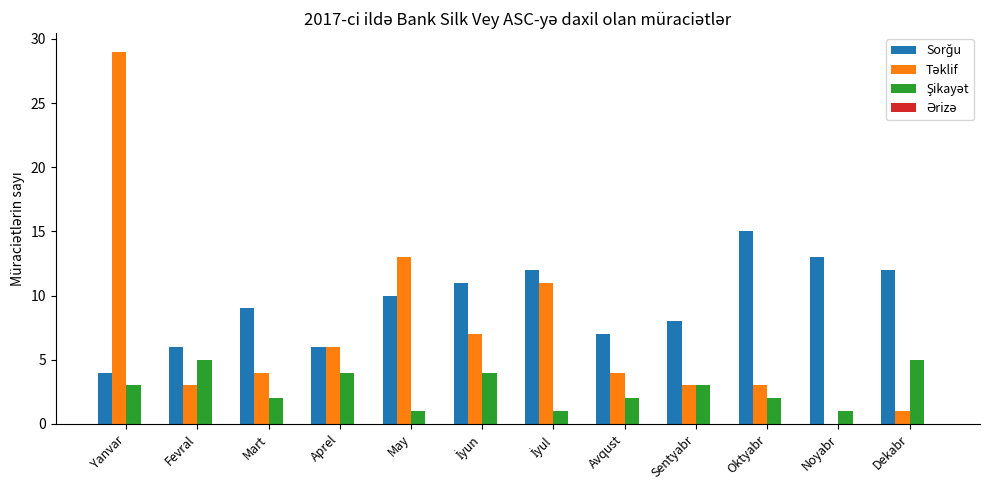

Count the number of categories in the chart.

12